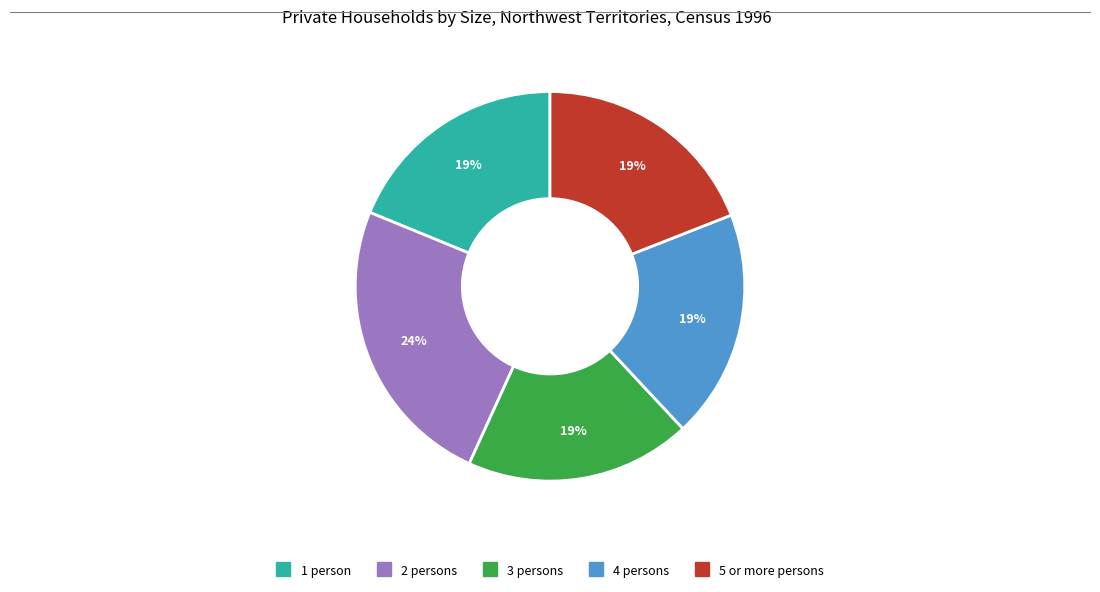

What percentage is the 2 persons slice, to the nearest percent?

24%